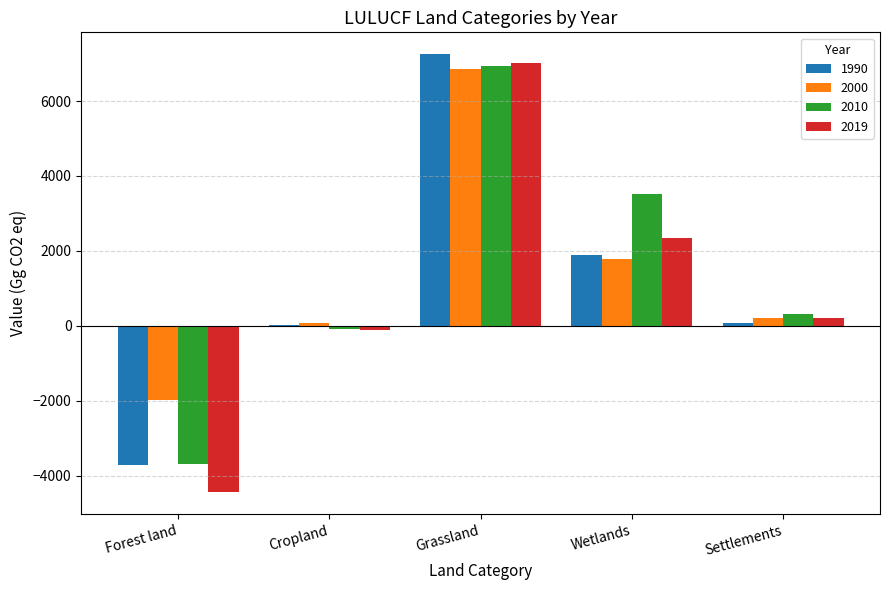

Which series changed the most between Forest land and Grassland?

2019